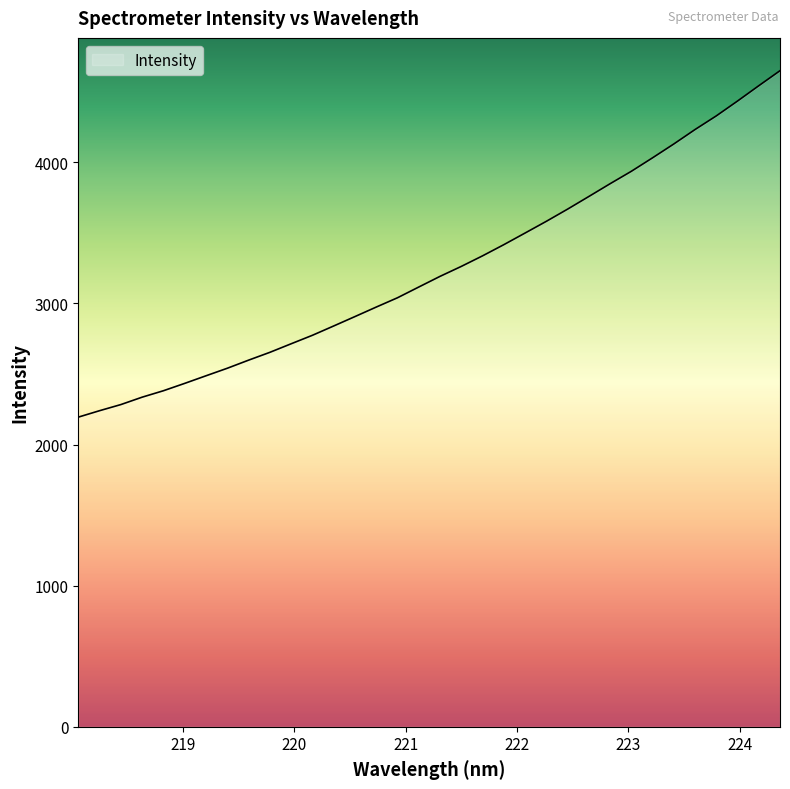

What is the difference between the maximum and minimum values?

2454.9